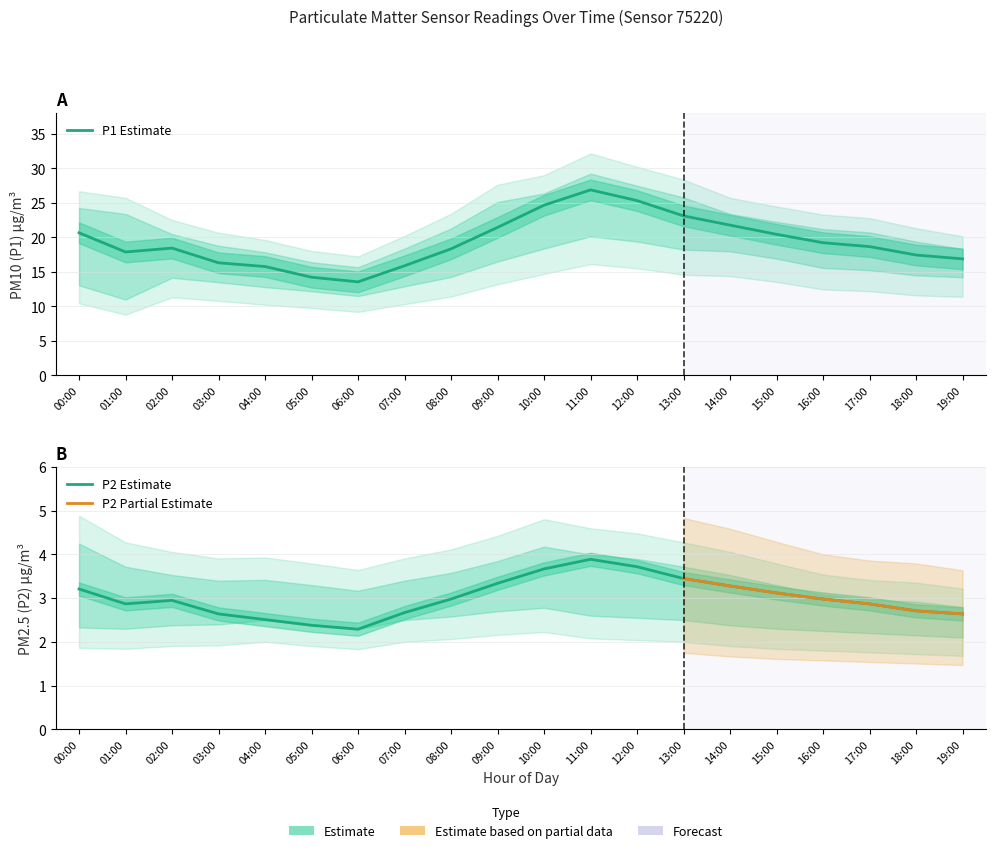

At which label does P1 reach its peak?

11:00